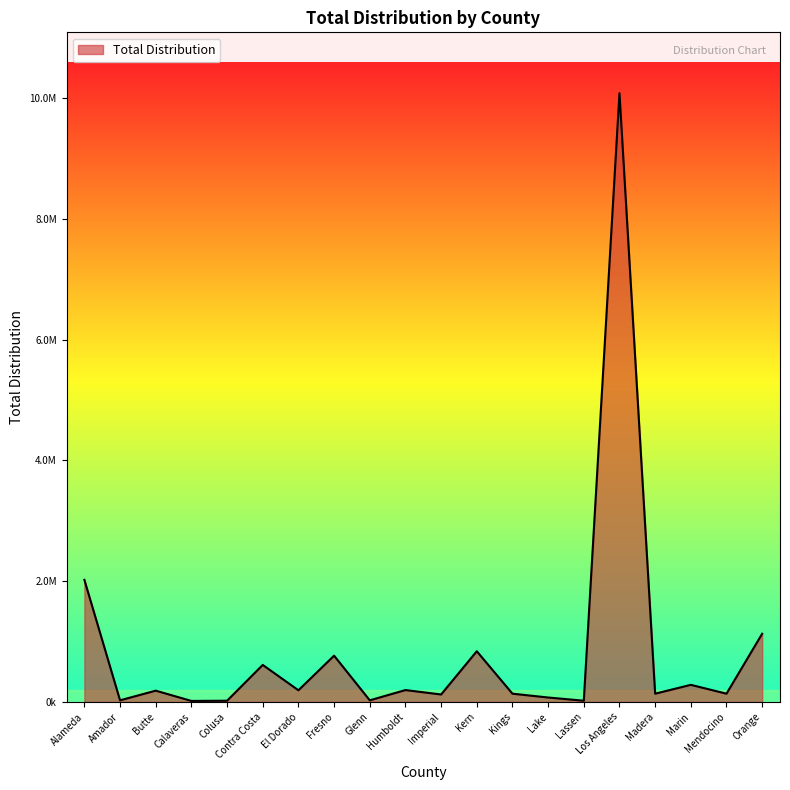

What is the label of the 1st point from the right?

Orange